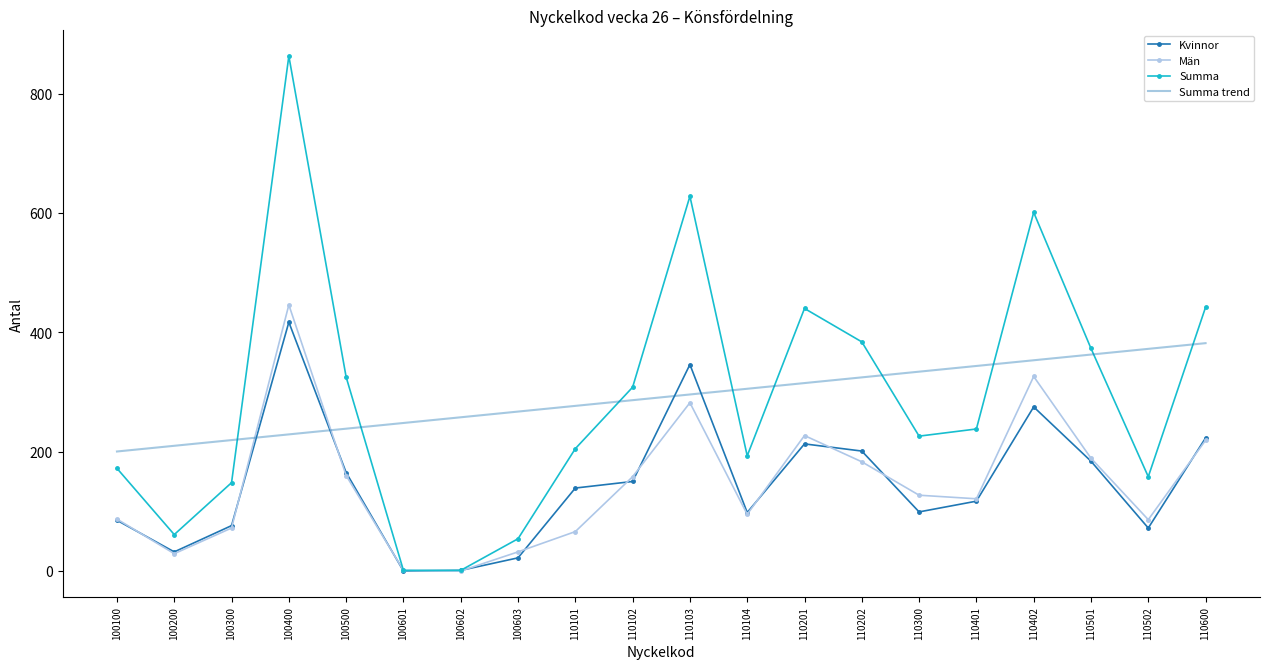

The value of Män at 110103 is 282.0. True or false?

True